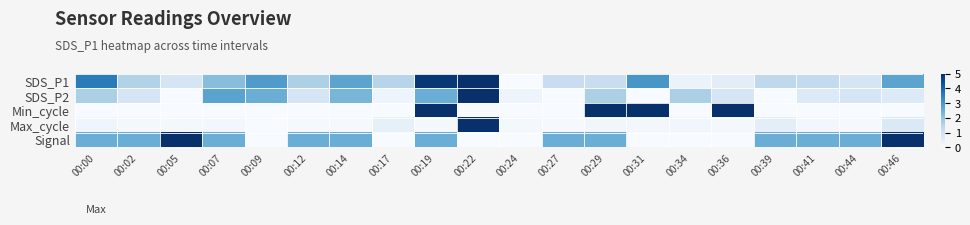

Which series has the largest range (max minus min)?

SDS_P1